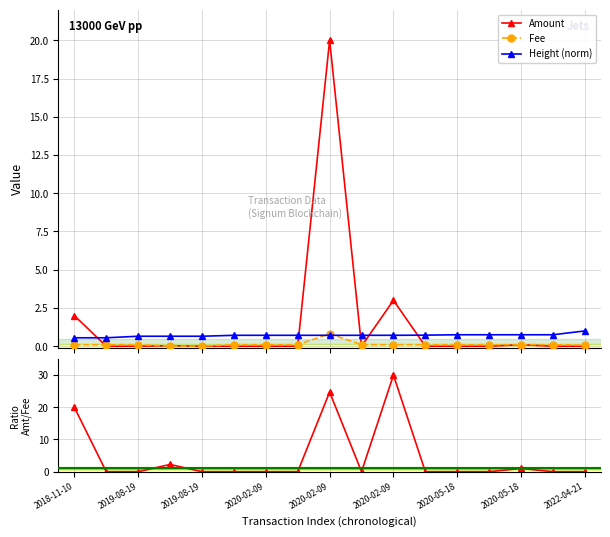

What is the highest value of the Amount series?

20.0